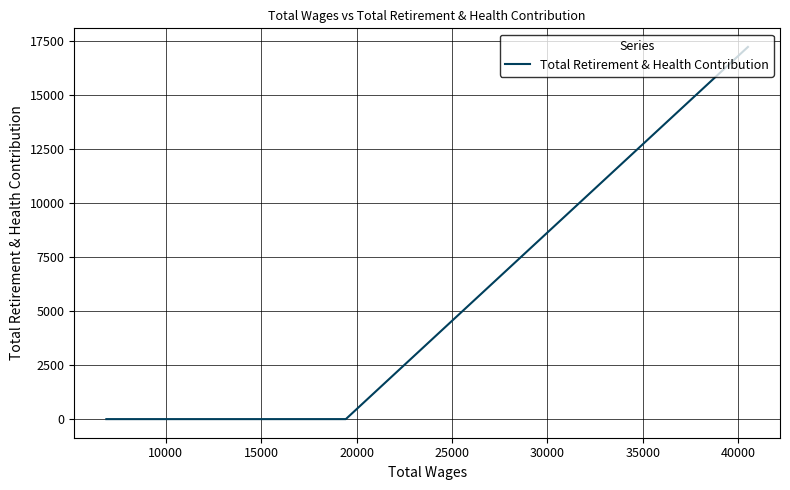

What is the sum of all values?

17210